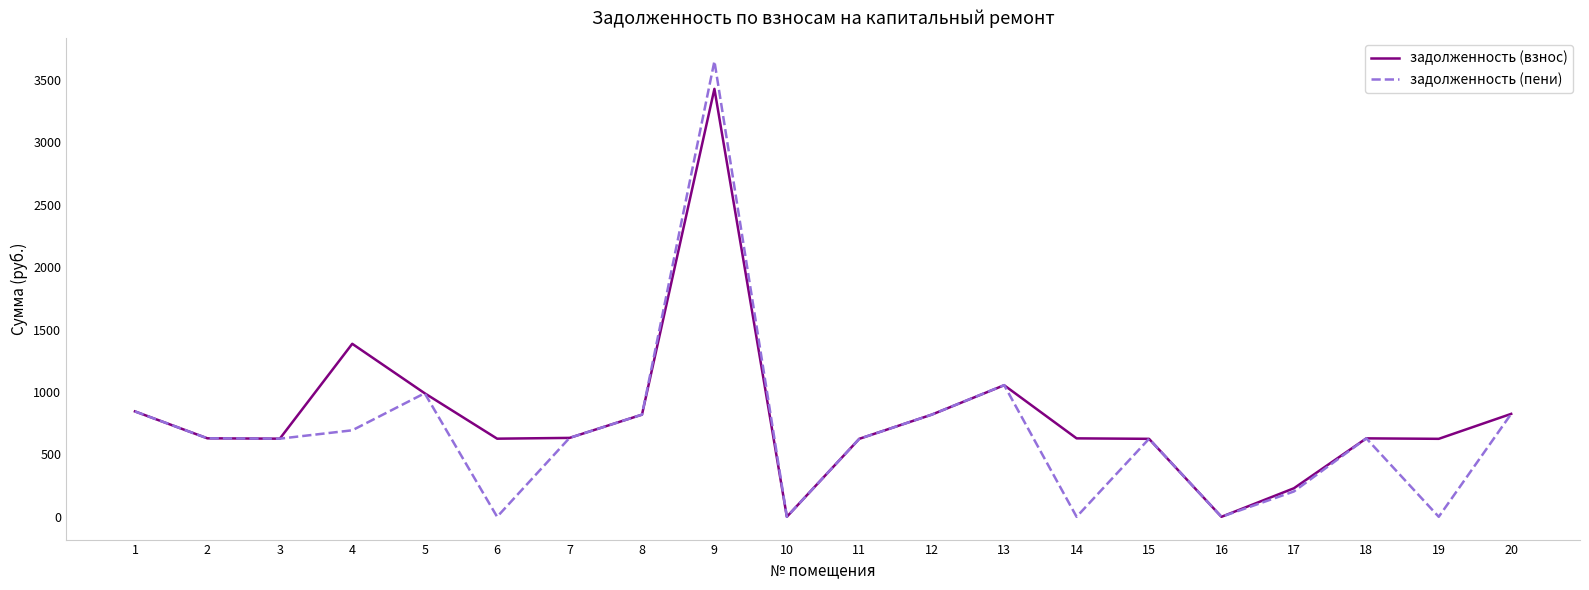

How many series are shown in this chart?

2